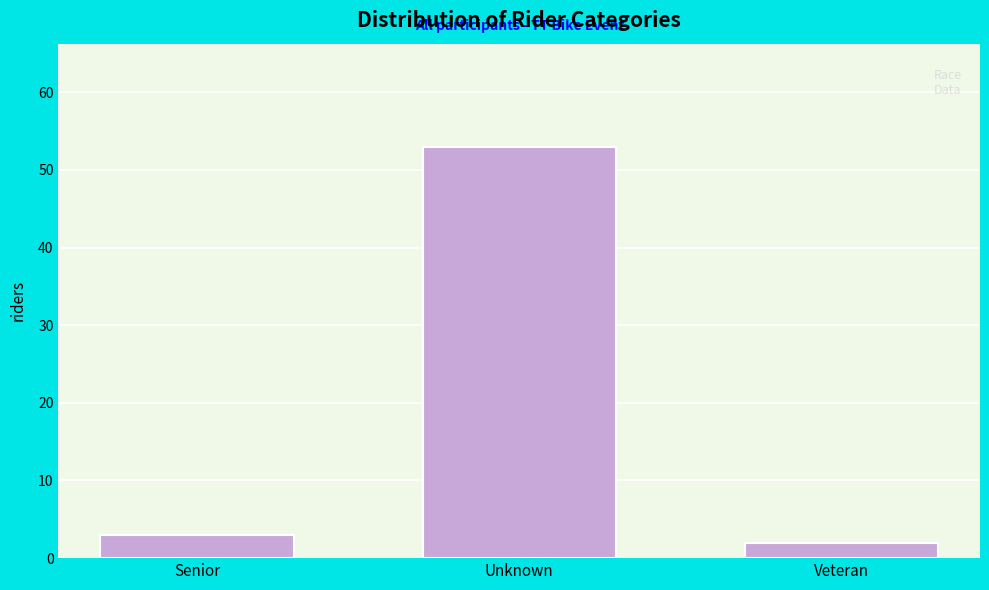

Reading left to right, transcribe all the data shown in this chart.

3	53	2